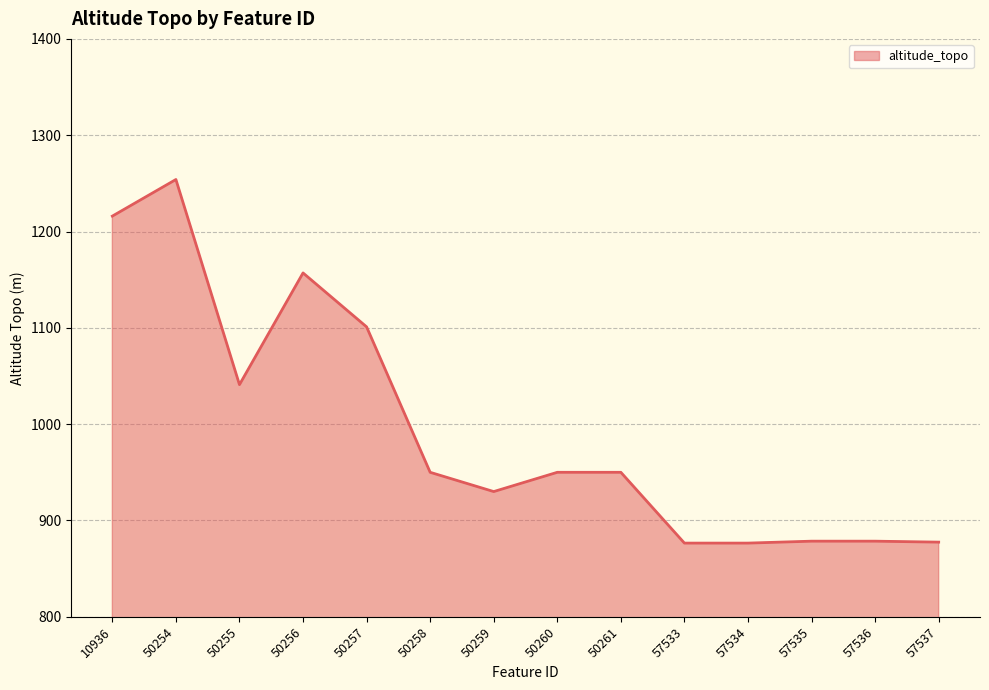

Where is the first local maximum?

50254